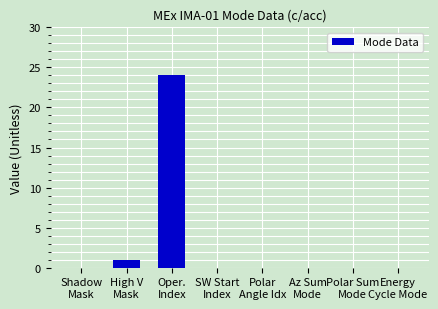

What is the greatest value displayed?

24